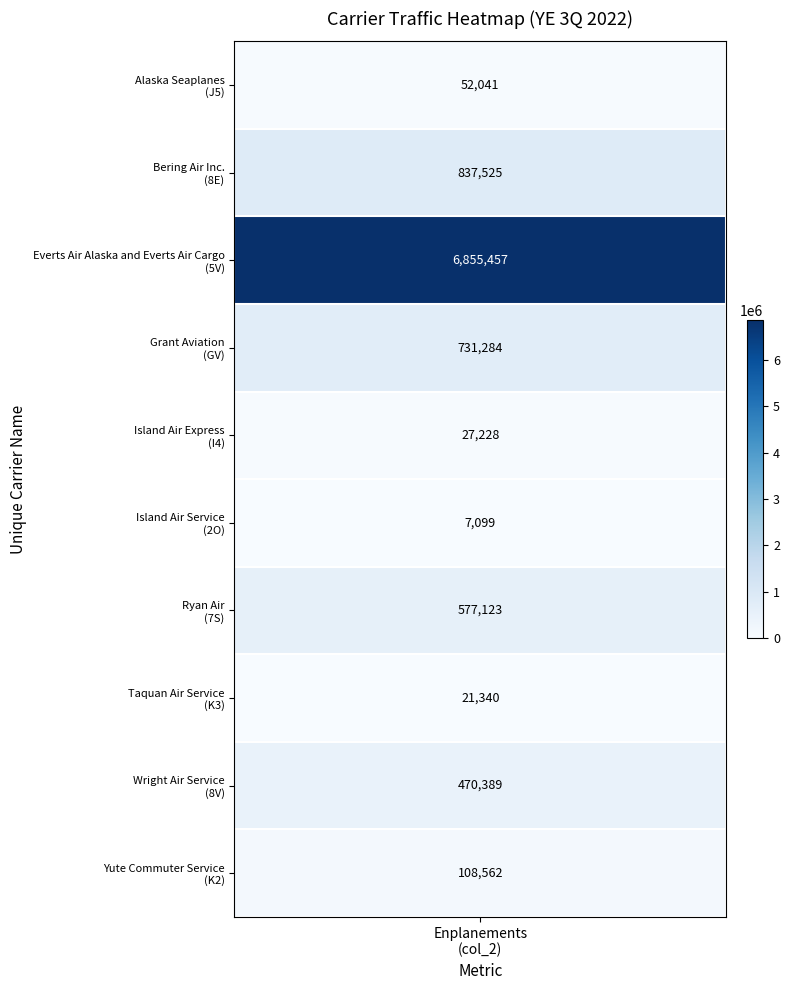

Reading left to right, transcribe all the data shown in this chart.

52041	837525	6855457	731284	27228	7099	577123	21340	470389	108562